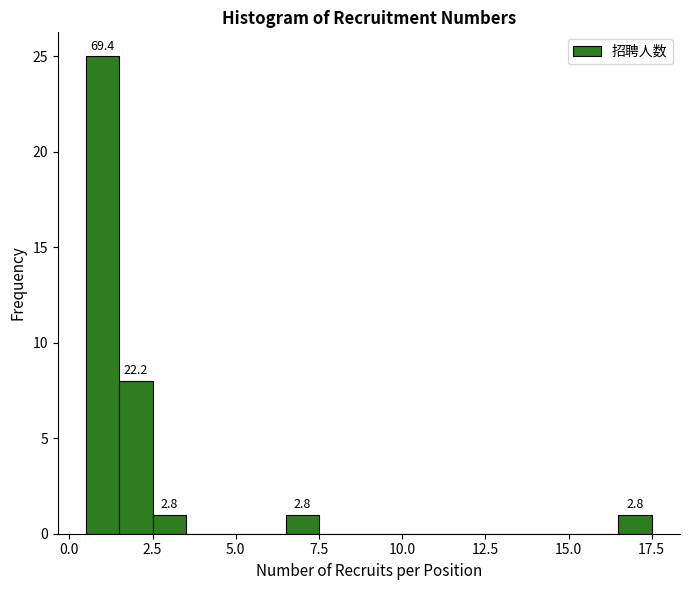

Around what value on the x-axis is the tallest bar? Give the approximate position of its centre, as read against the axis.

1.0